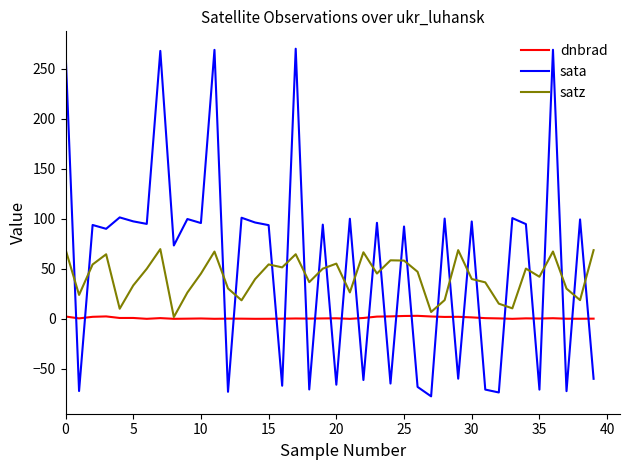

Does the chart display data point markers on the line(s)?

No